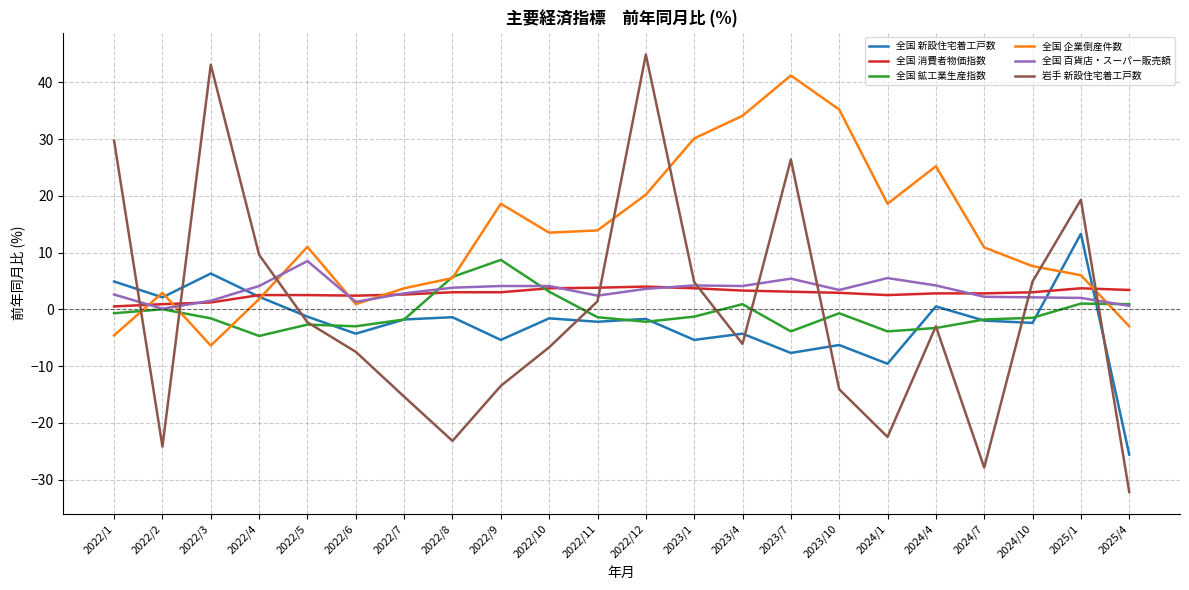

At which label does 全国 百貨店・スーパー販売額 first exceed 3?

2022/4